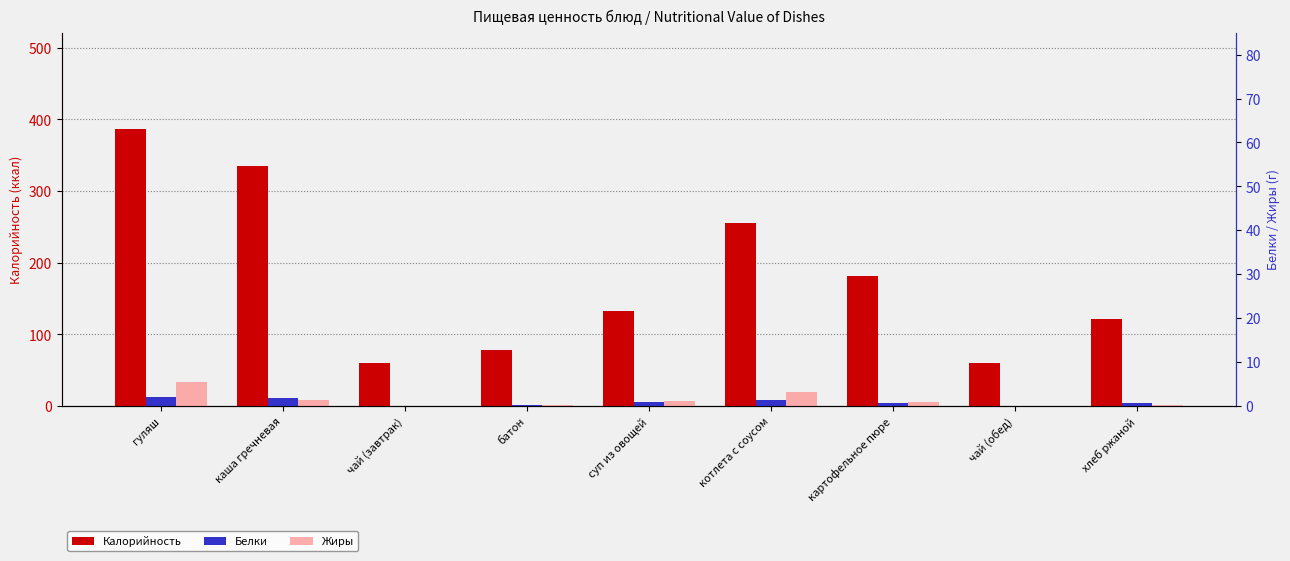

Which series has the largest total across all categories?

Калорийность